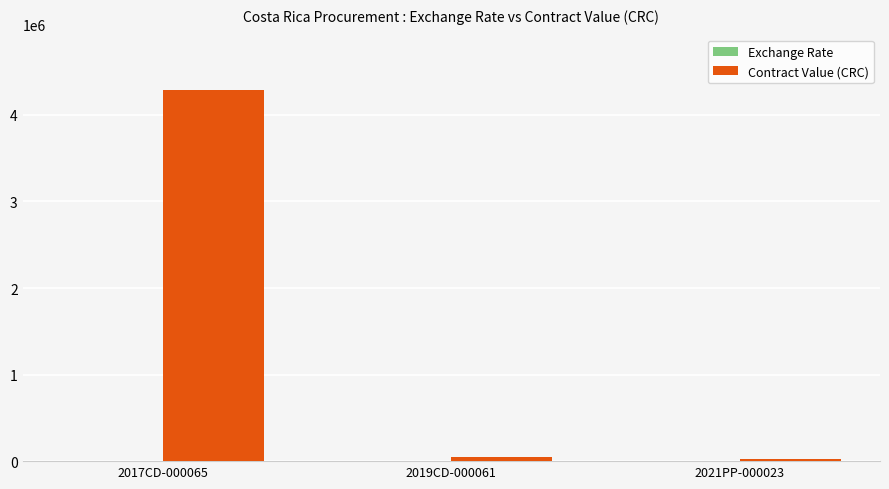

The value of Contract Value (CRC) at 2017CD-000065 is 4284822.8. True or false?

True